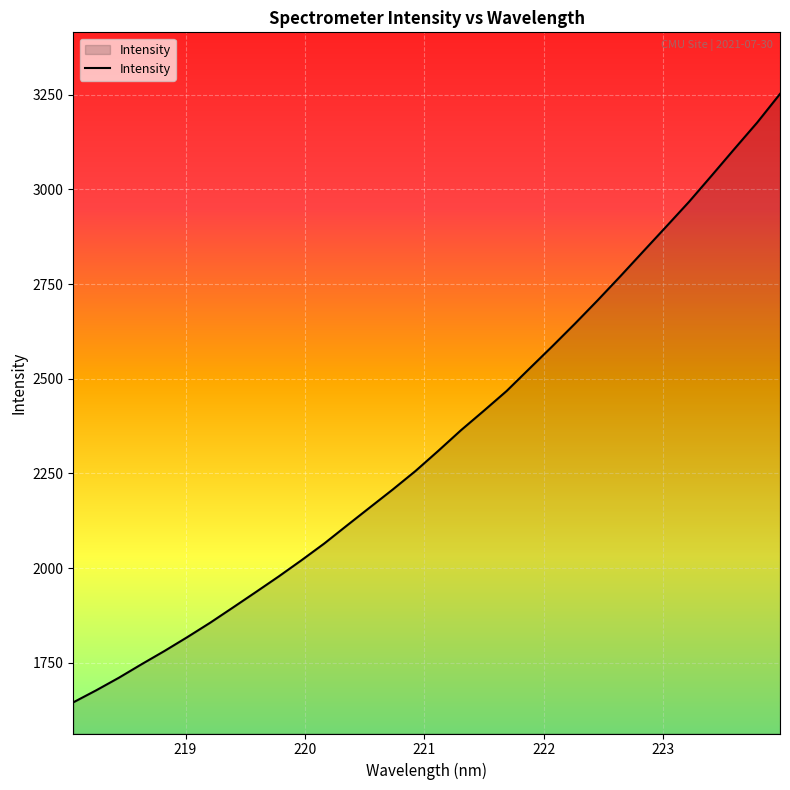

How many lines are shown in the chart?

1